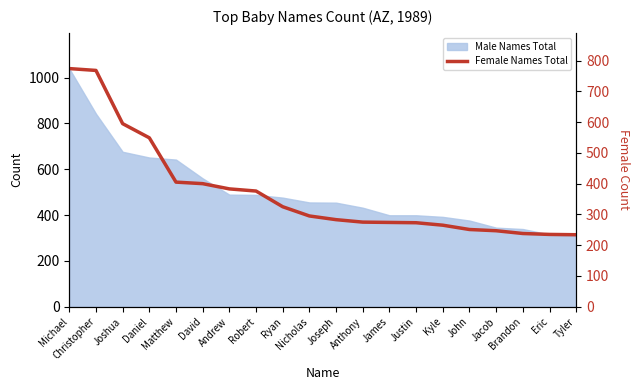

Count the number of categories in the chart.

20